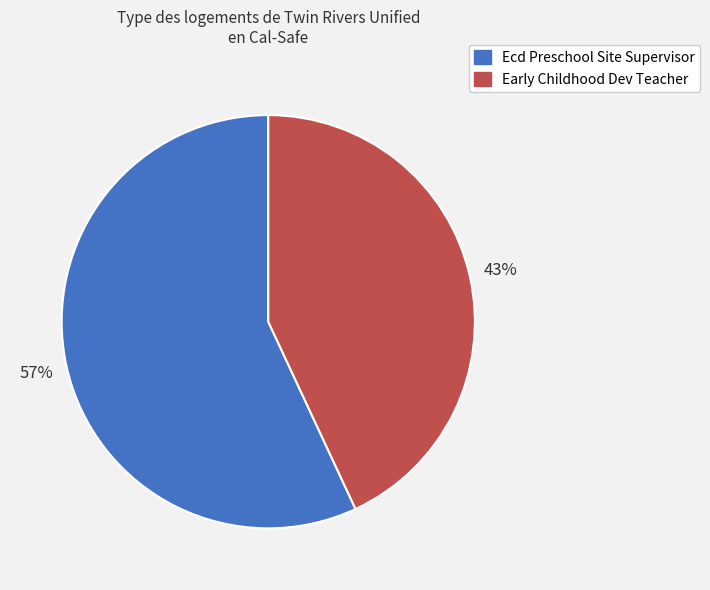

Do Ecd Preschool Site Supervisor and Early Childhood Dev Teacher together represent more than half of the pie?

Yes